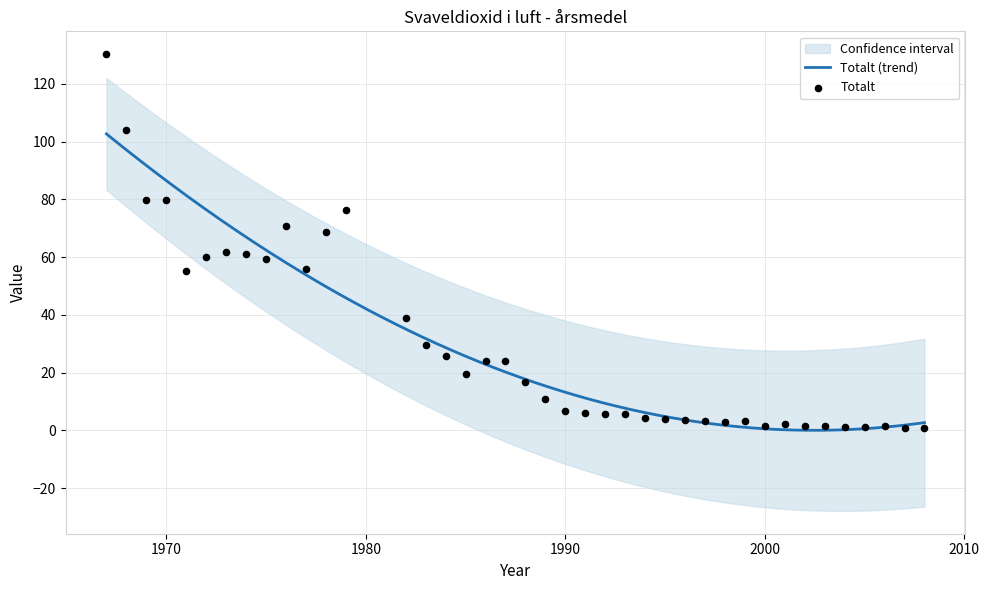

What is the change in value from 1998 to 2007?

-2.1